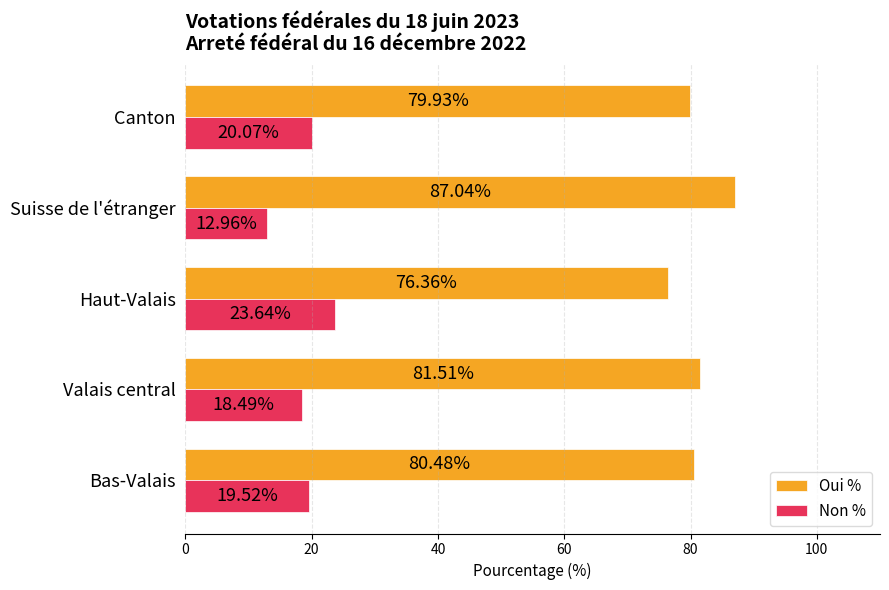

Which category has the highest value in the Oui % series?

Suisse de l'étranger